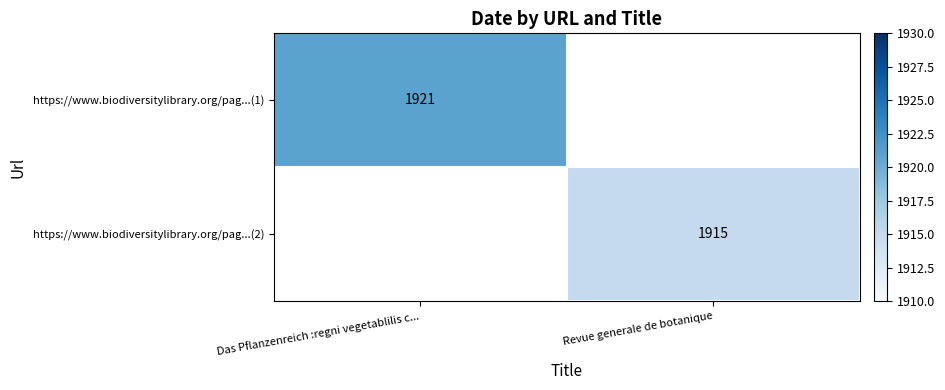

The value of https://www.biodiversitylibrary.org/pag...(1) at Das Pflanzenreich :regni vegetablilis c... is 1005. True or false?

False